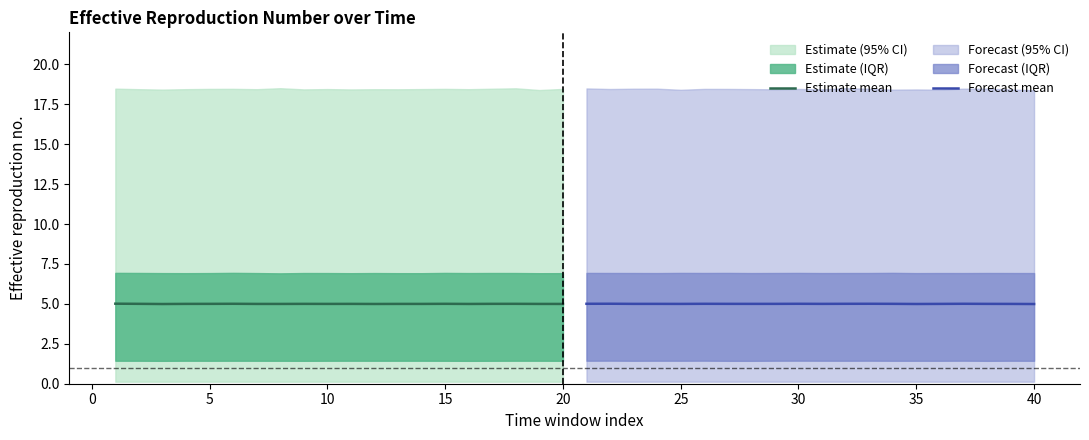

What is the minimum value for Estimate mean?

5.0